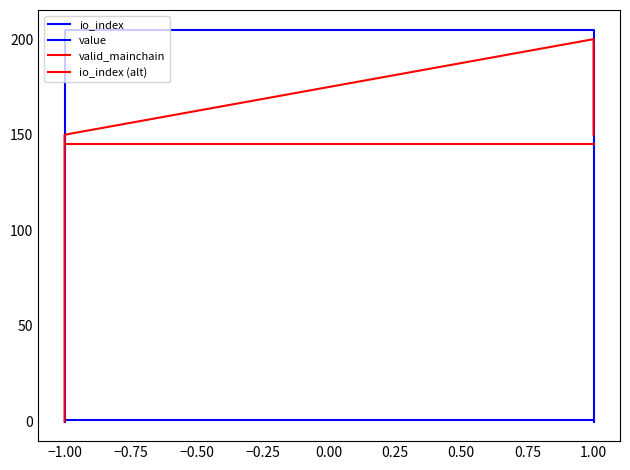

At which label does io_index reach its peak?

−1.00